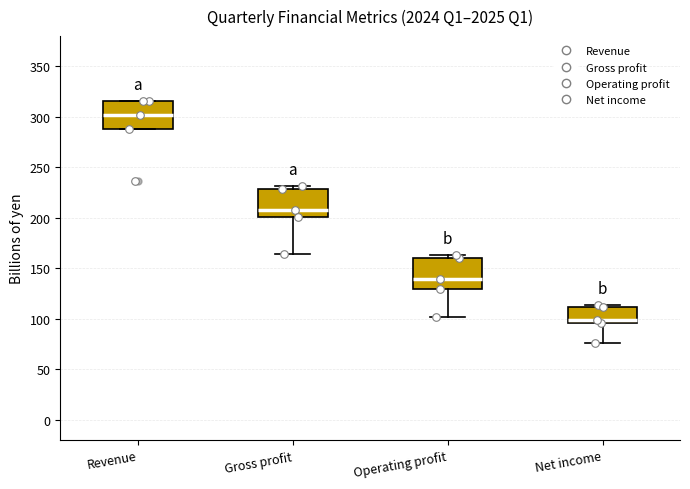

Reading left to right, read every box against the y-axis: the position of its median line, the range the box covers, and the ends of its whiskers. The values are not printed on the chart, so give them approximately, as read against the axis.

Revenue: median 300, box 290 to 315, whiskers 290 to 315
Gross profit: median 210, box 200 to 230, whiskers 165 to 230 (just above the box's upper edge)
Operating profit: median 140, box 130 to 160, whiskers 100 to 165
Net income: median 100, box 95 to 110, whiskers 75 to 115